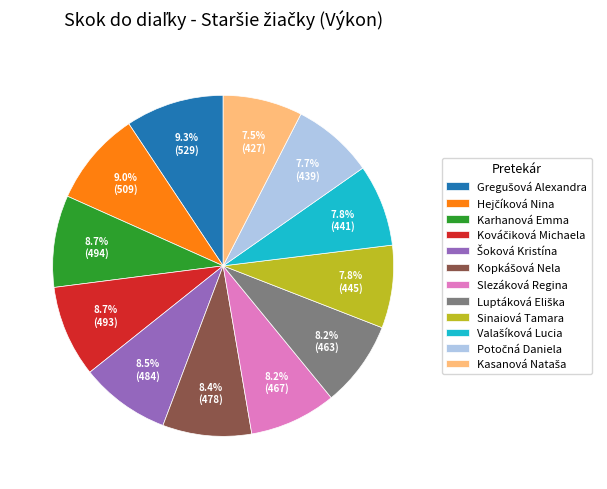

What portion of the pie excludes Sinaiová Tamara?

92.2%